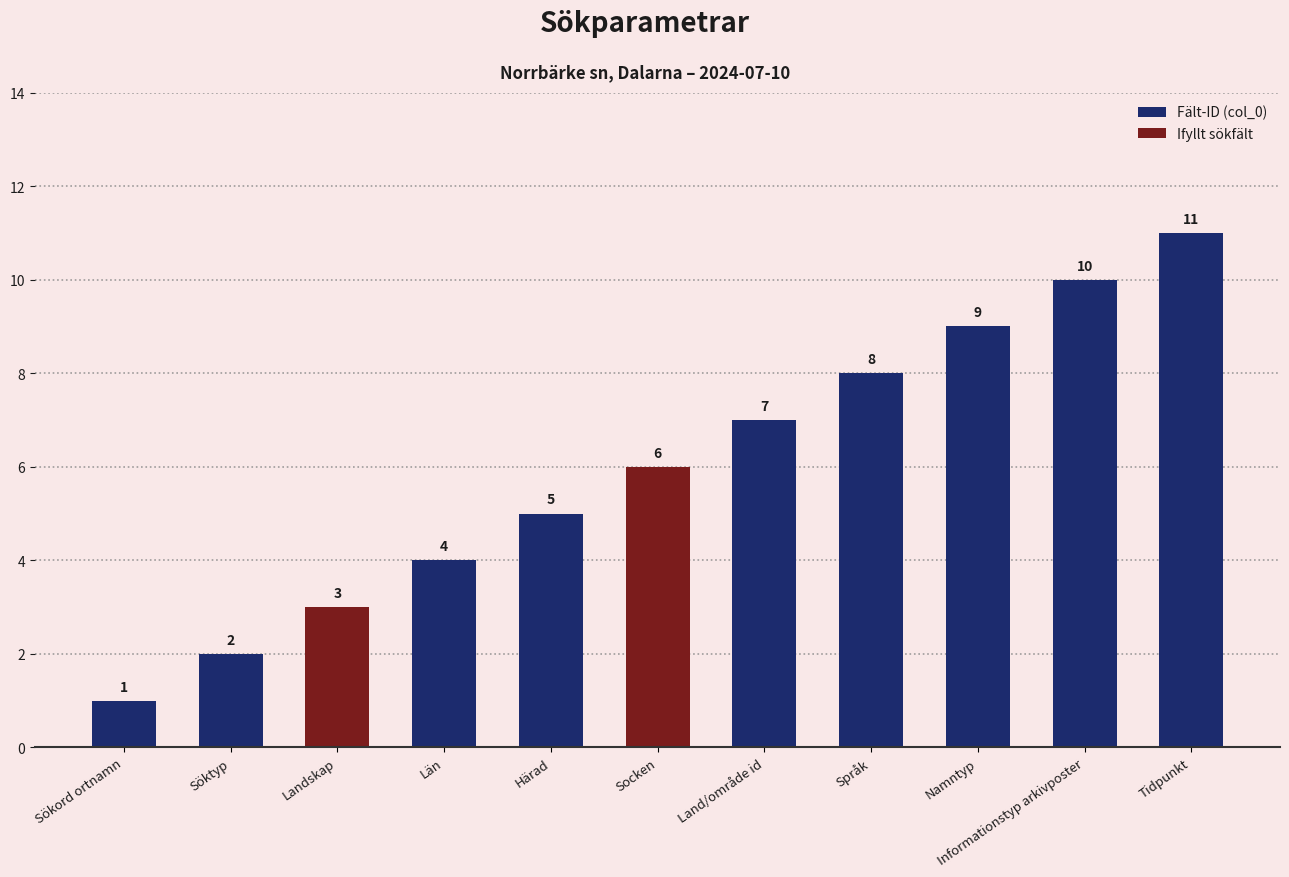

Approximately how many times larger is the value at Socken compared to Sökord ortnamn?

6.0